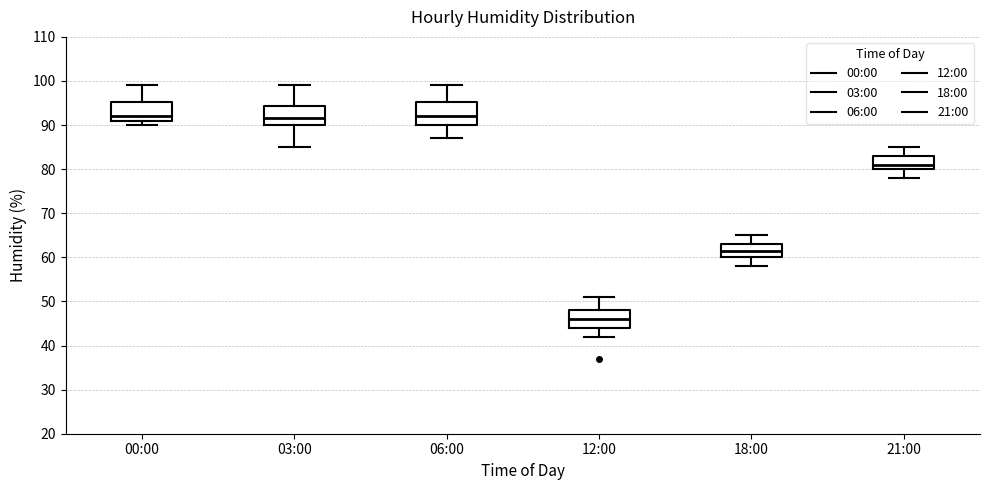

Where does the upper whisker of the box for 06:00 end on the y-axis? The values are not printed on the chart, so give them approximately, as read against the axis.

99